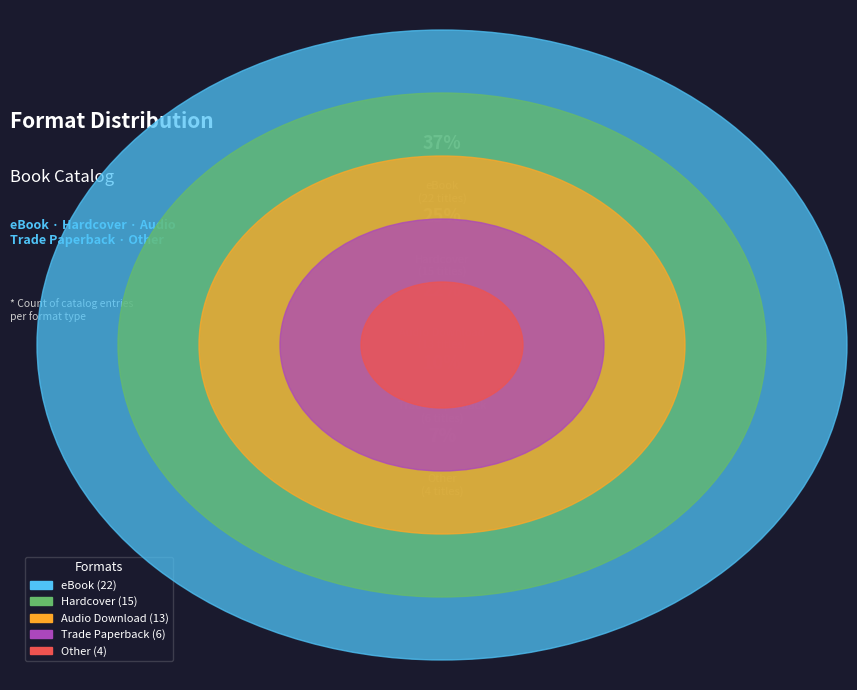

Is there a majority slice in this chart?

No